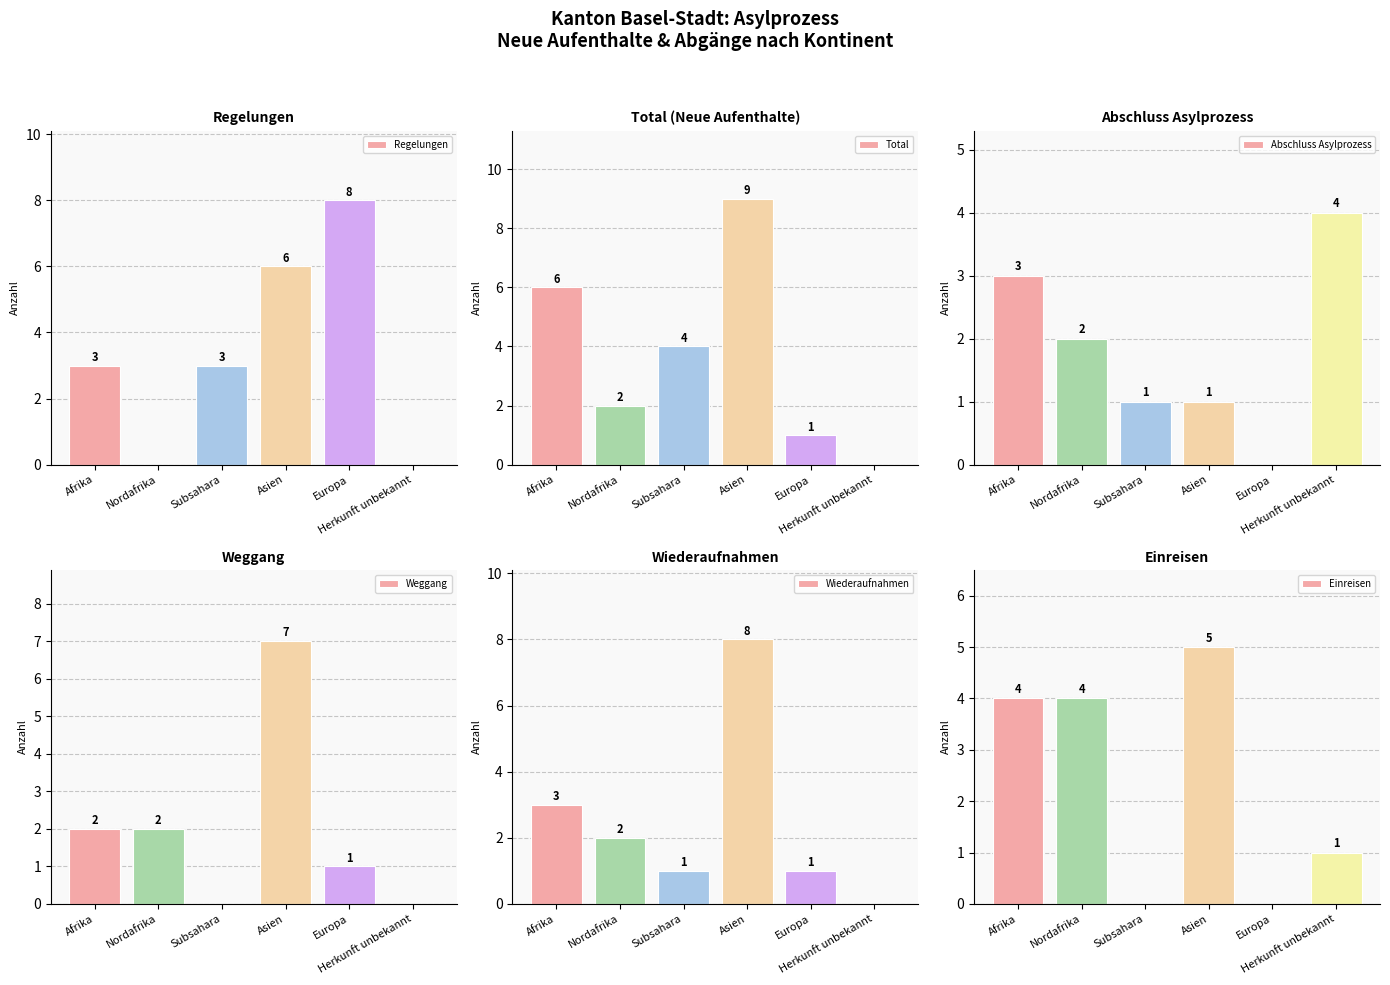

How many values in the Abschluss Asylprozess series exceed 2?

2